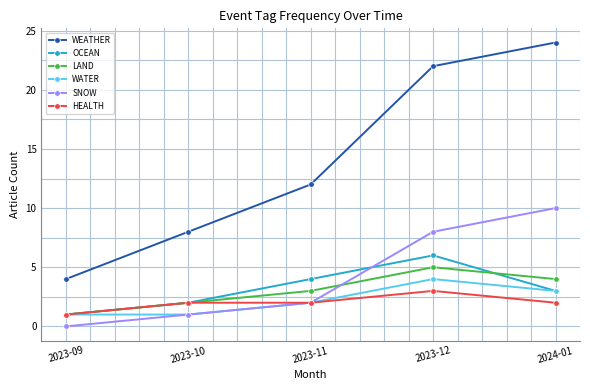

True or false: SNOW and WEATHER intersect in this chart.

False